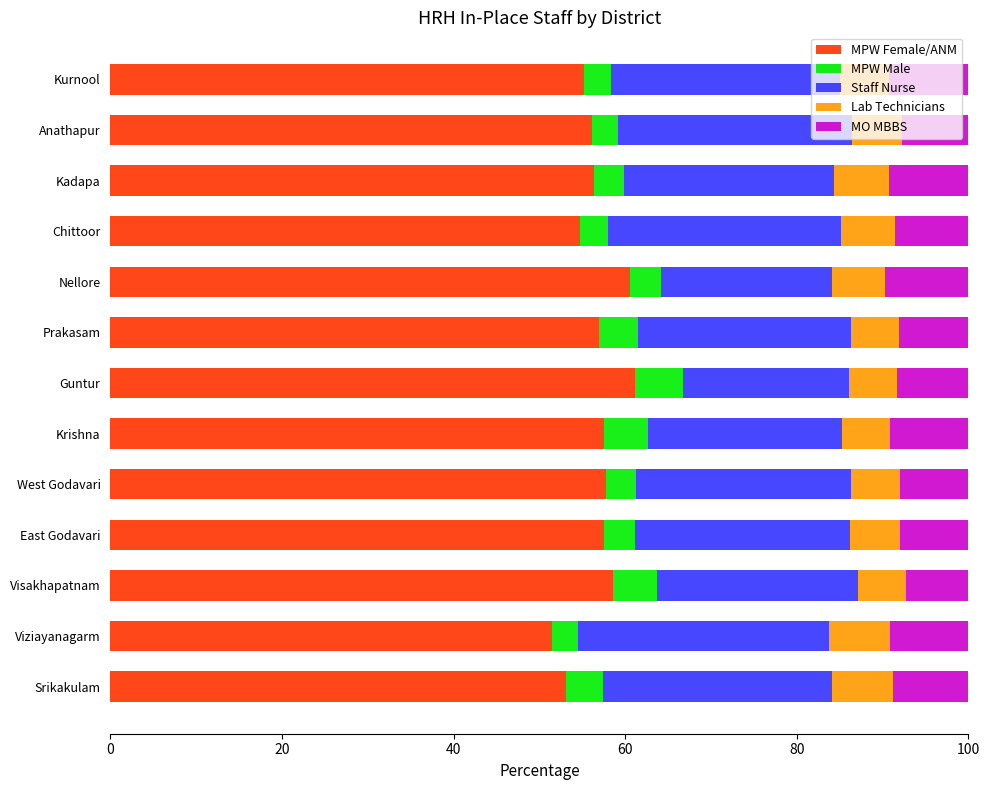

What is the sum of all MPW Female/ANM values?

737.1